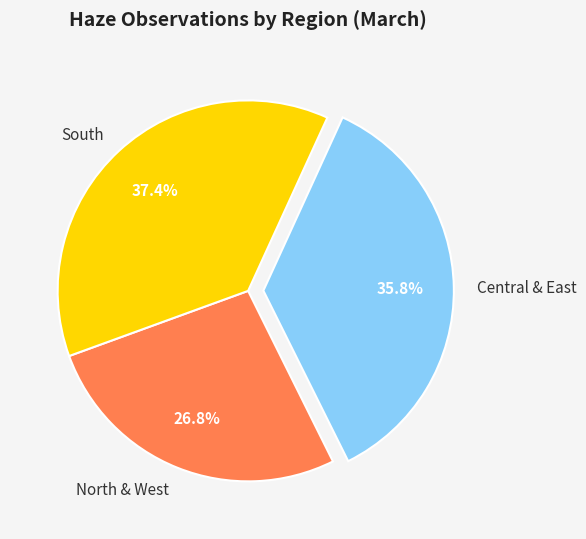

What percentage is NOT represented by South?

62.6%